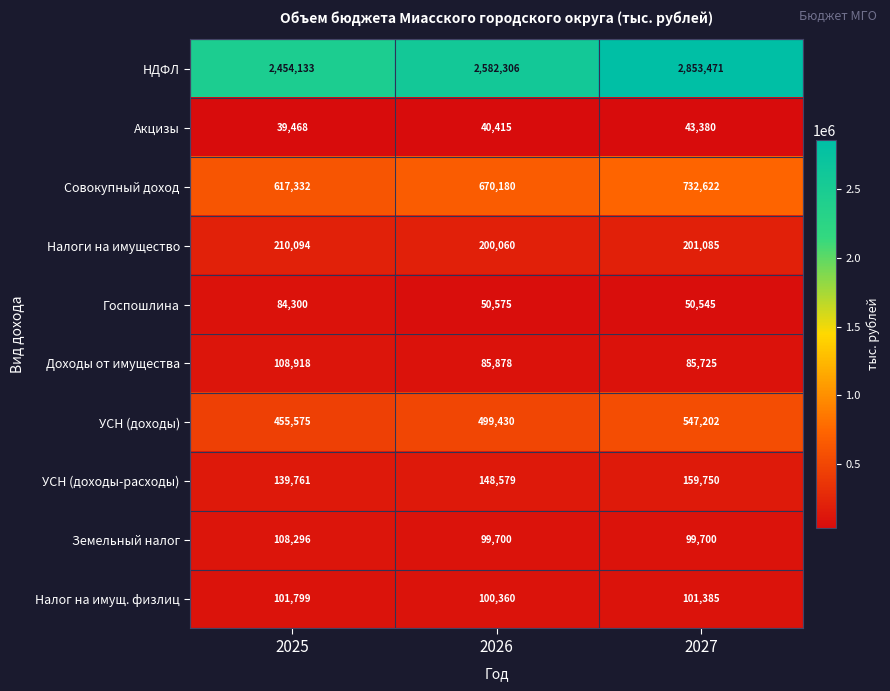

What is the sum of all Доходы от имущества values?

280521